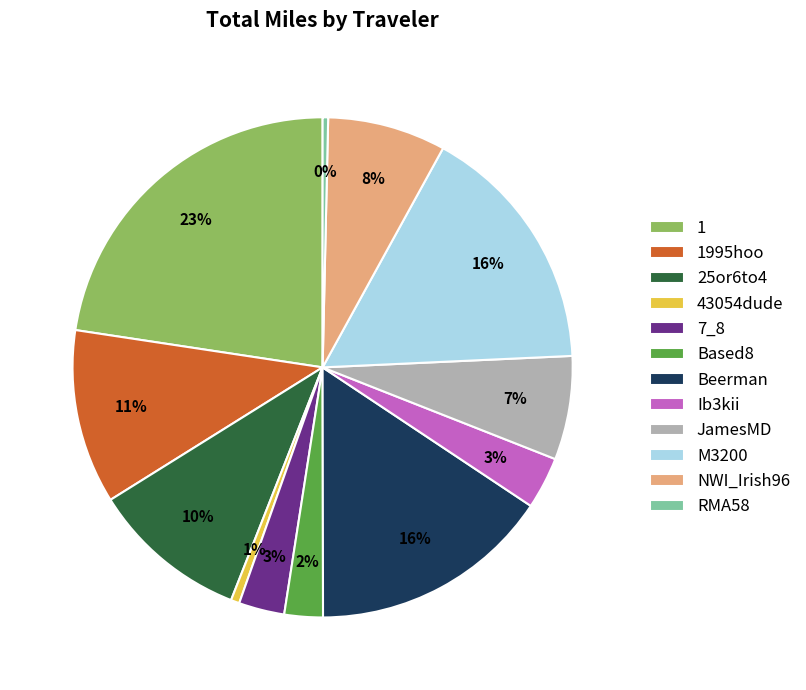

To the nearest percent, what percentage of the pie is Based8?

2%